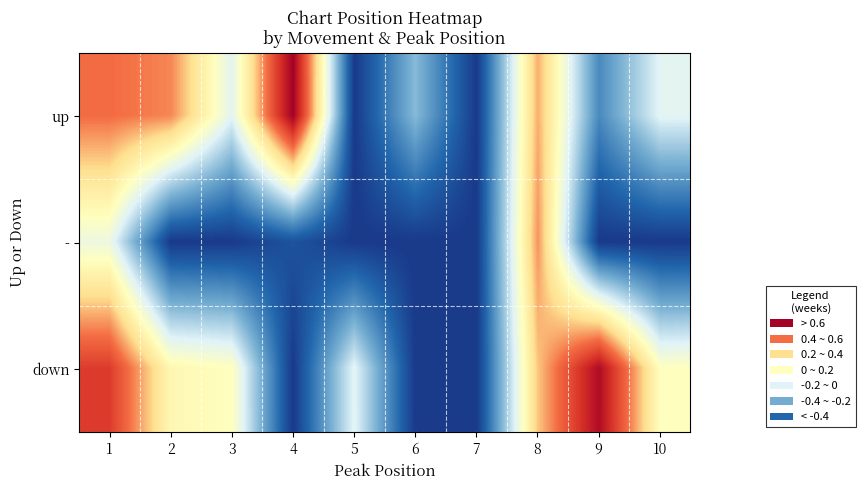

At how many categories does at least one series exceed 0?

7